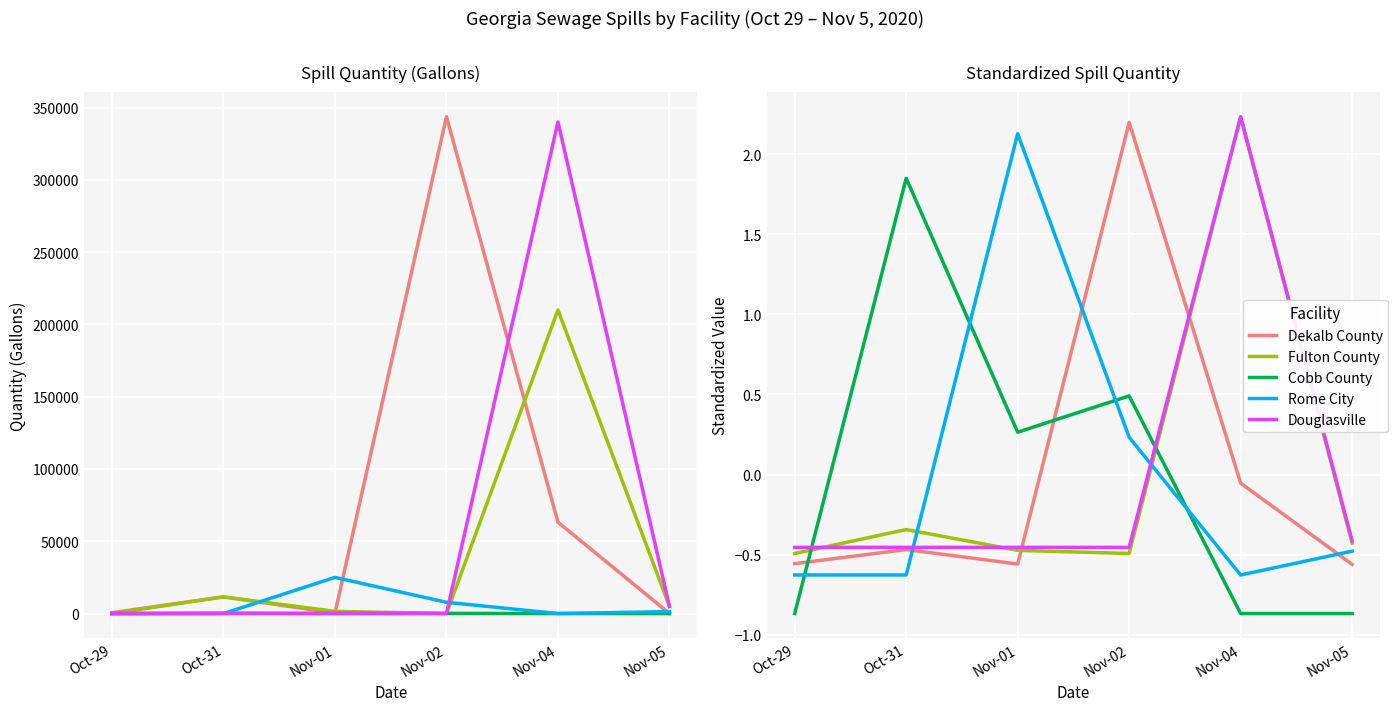

Which category has the lowest value in the Dekalb County series?

Nov-05